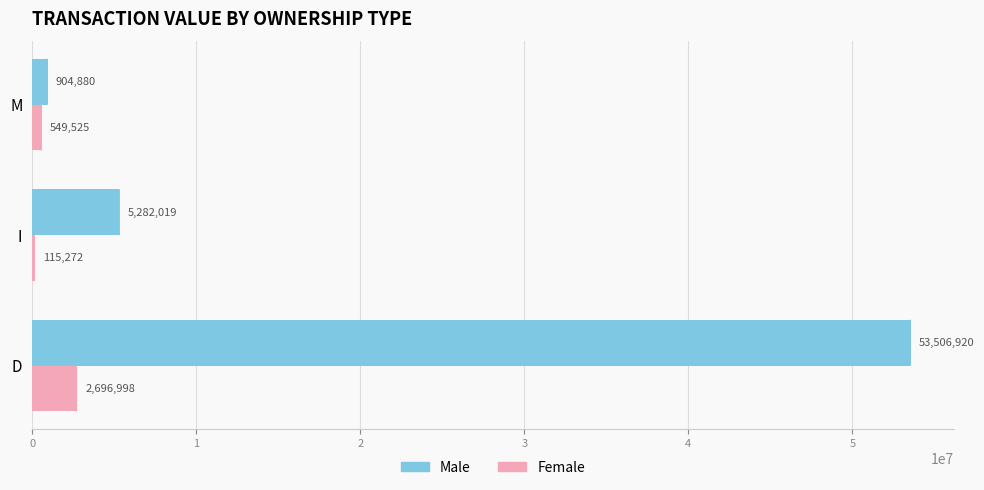

What is the sum of all Male values?

59693819